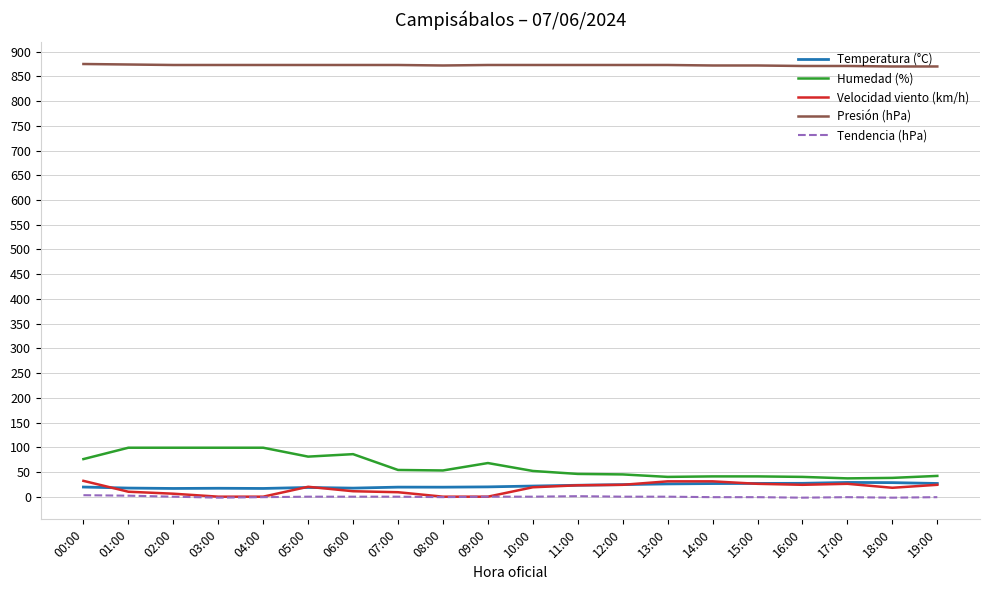

Which series has the largest total across all categories?

Presión (hPa)